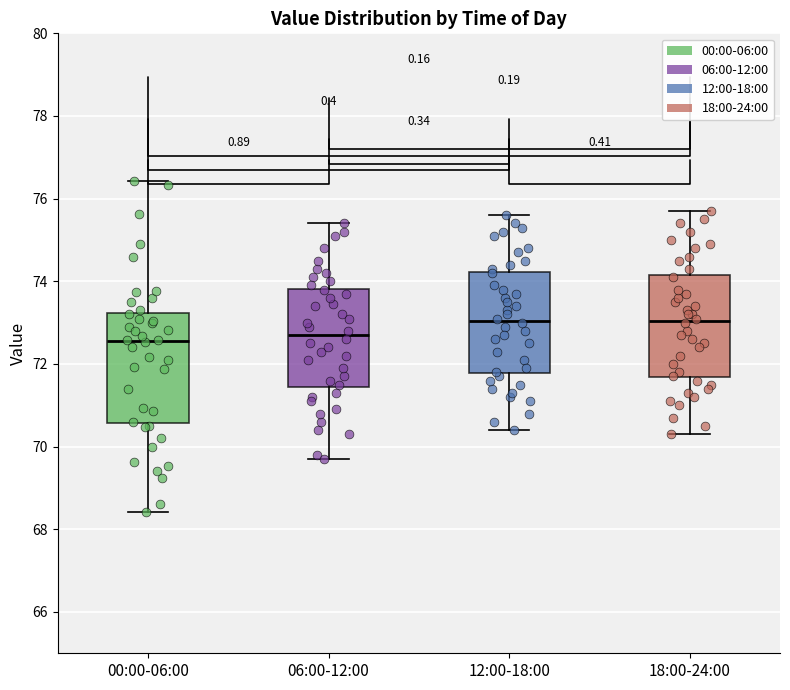

Where is the upper edge of the box for 12:00-18:00 on the y-axis? The values are not printed on the chart, so give them approximately, as read against the axis.

74.2